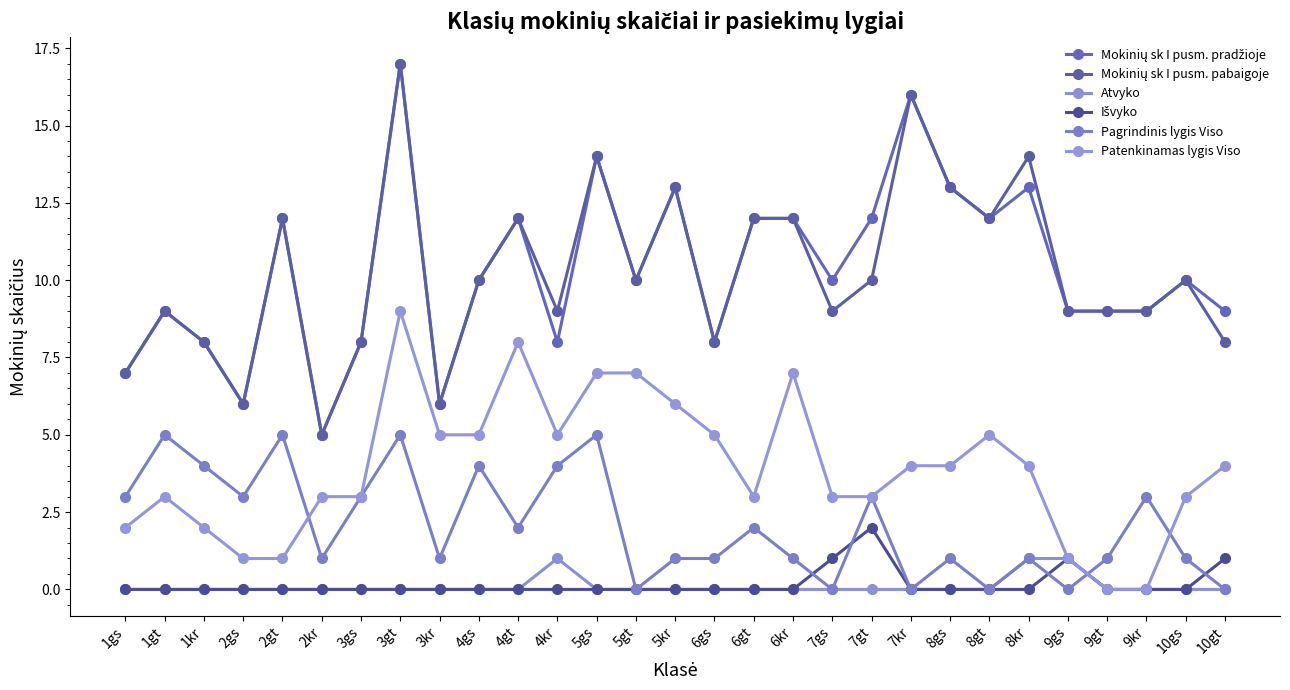

Count the number of data series in this chart.

6